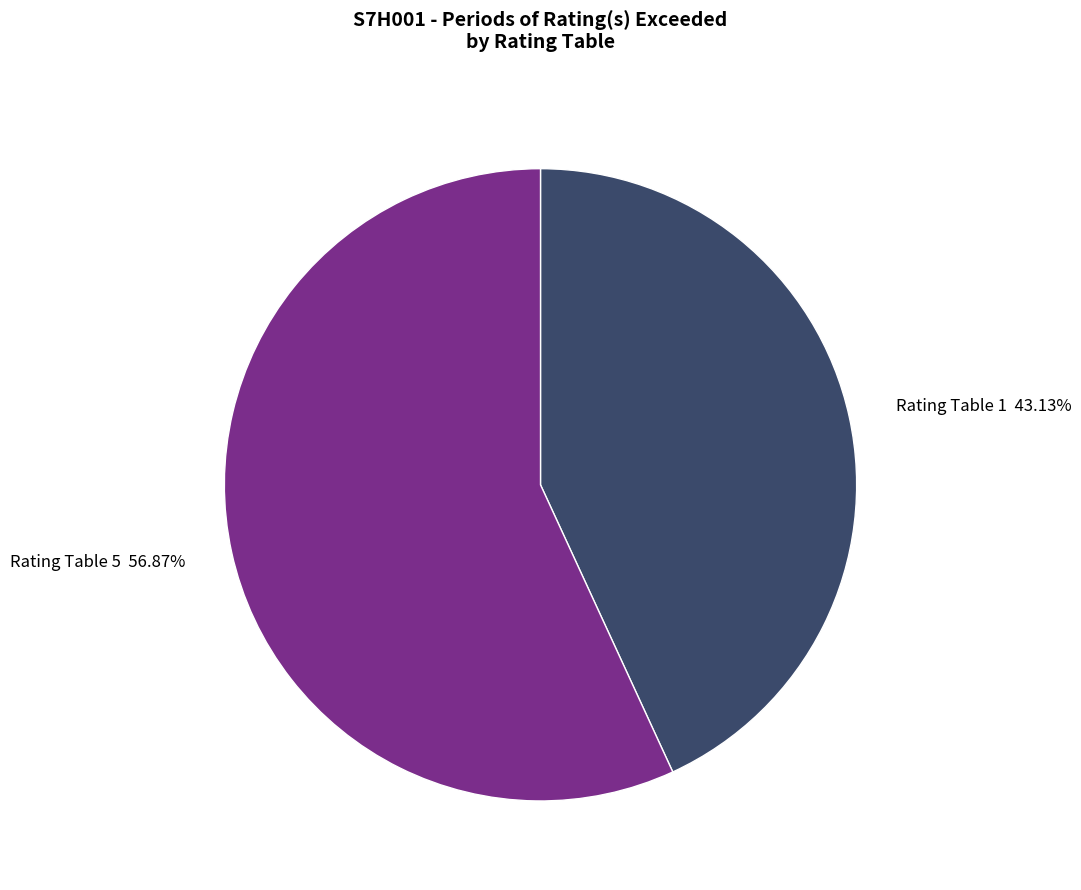

How many slices are in this pie chart?

2